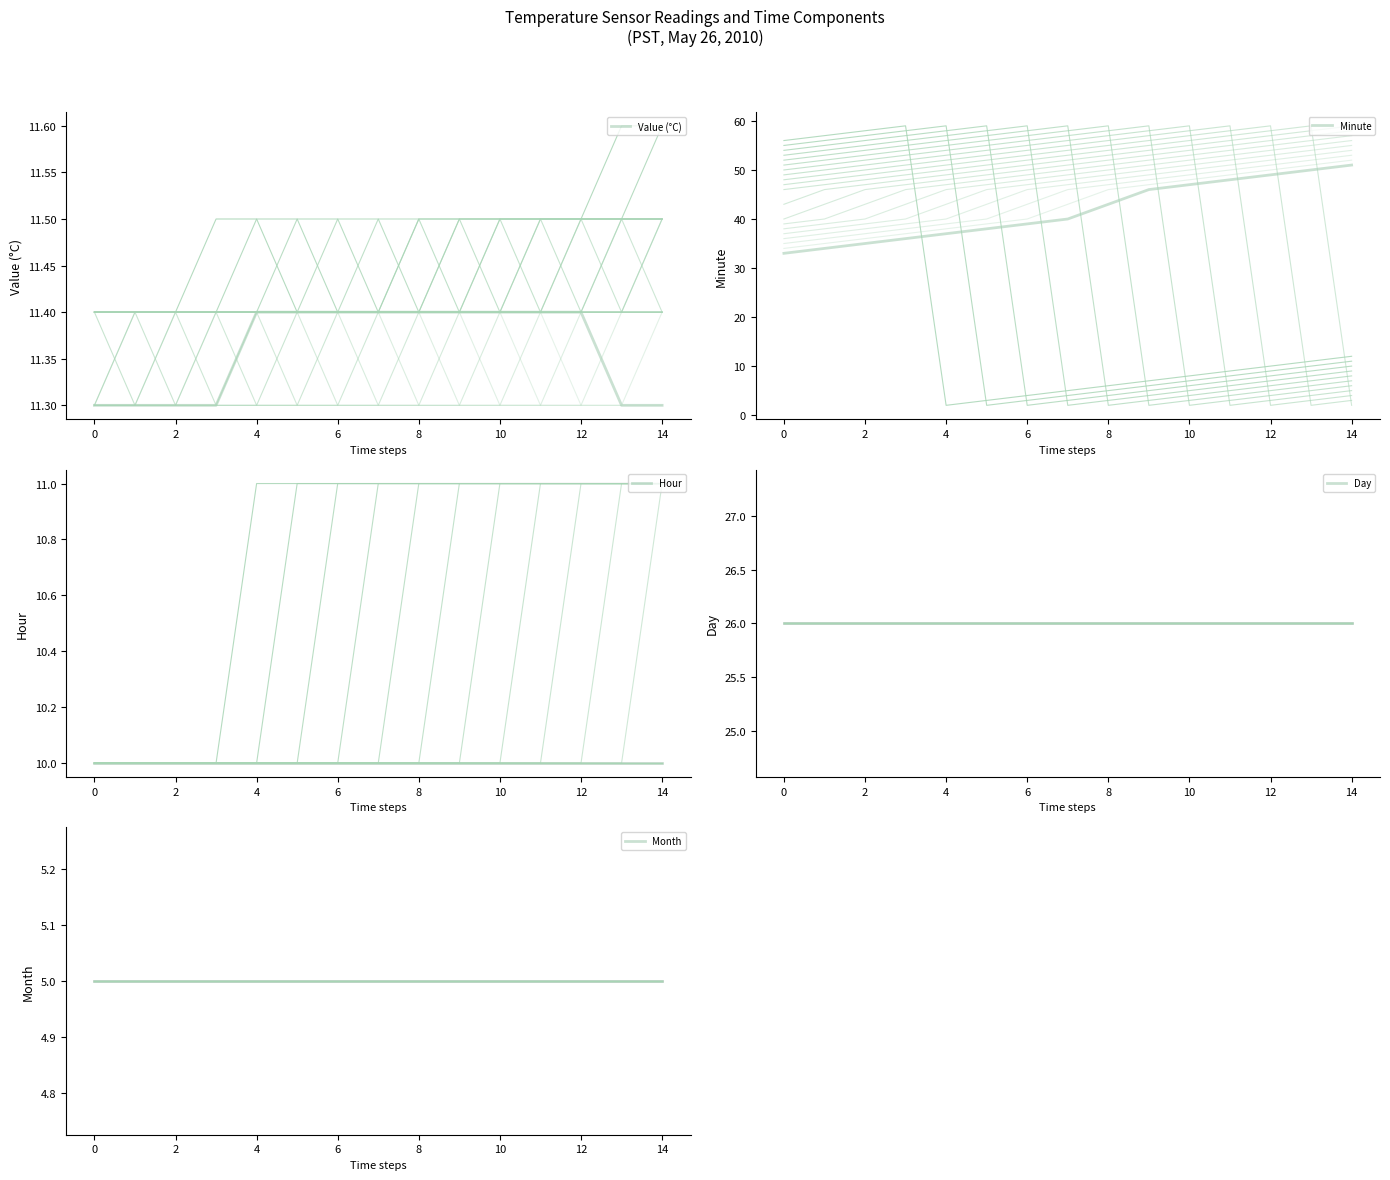

Does the chart display data point markers on the line(s)?

No